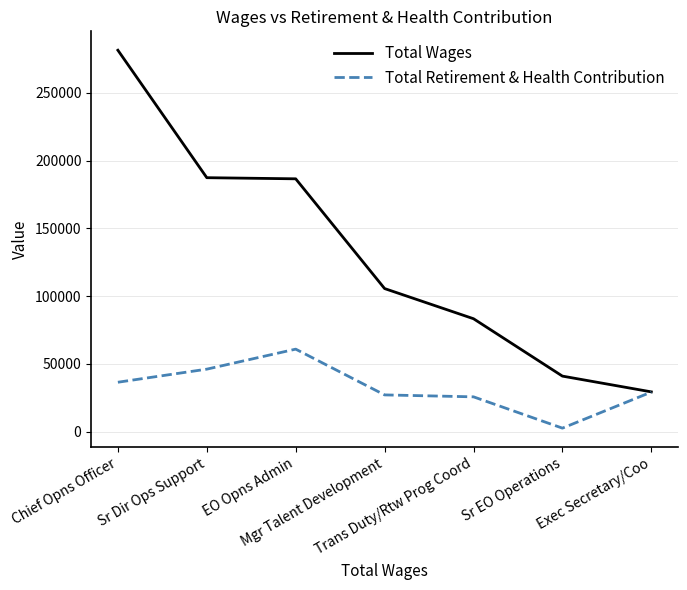

What is the difference between the maximum and minimum values in the Total Wages series?

251987